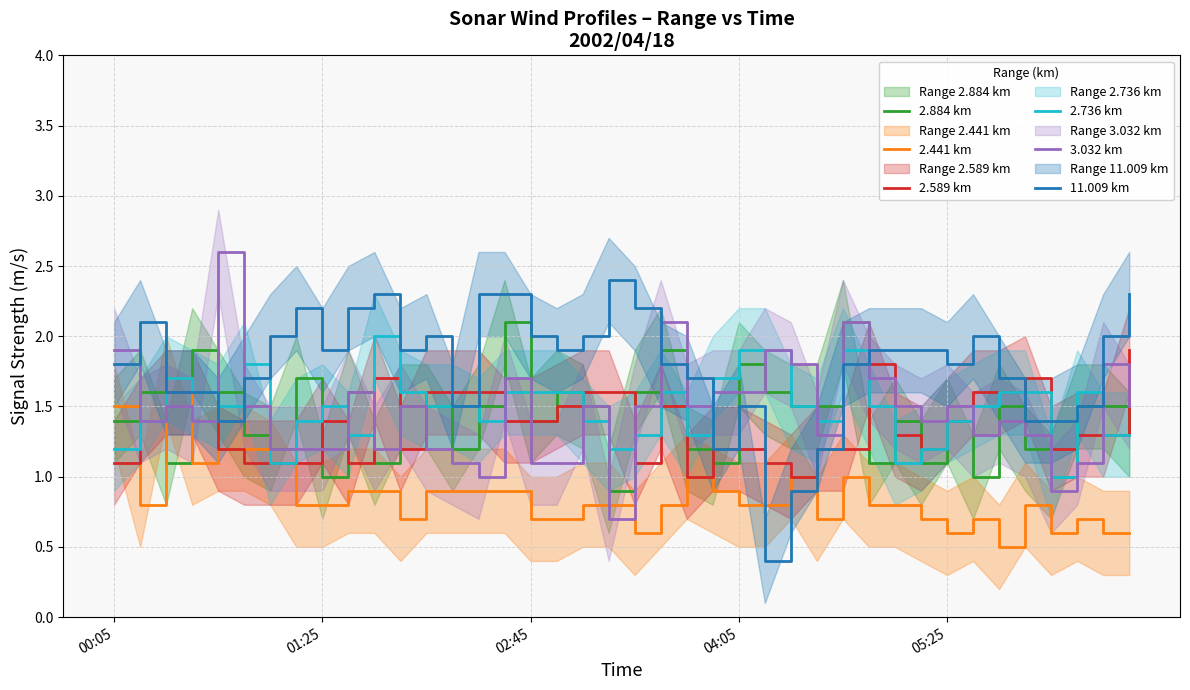

Which series ends up on top after the final intersection of 2.884 km and 2.441 km?

2.884 km